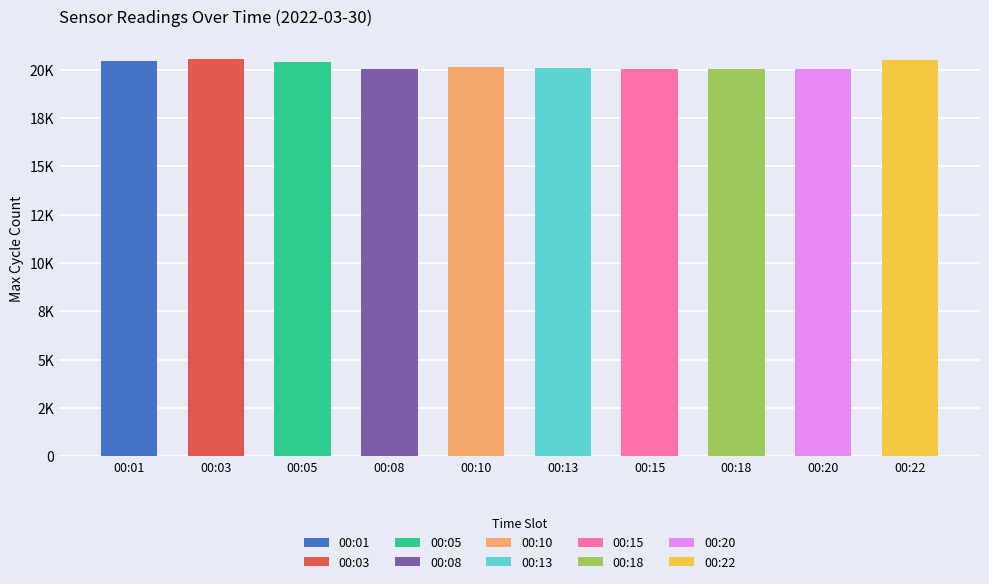

Reading right to left, transcribe all the data shown in this chart.

00:22=20516	00:20=20026	00:18=20034	00:15=20018	00:13=20070	00:10=20113	00:08=20058	00:05=20376	00:03=20542	00:01=20423